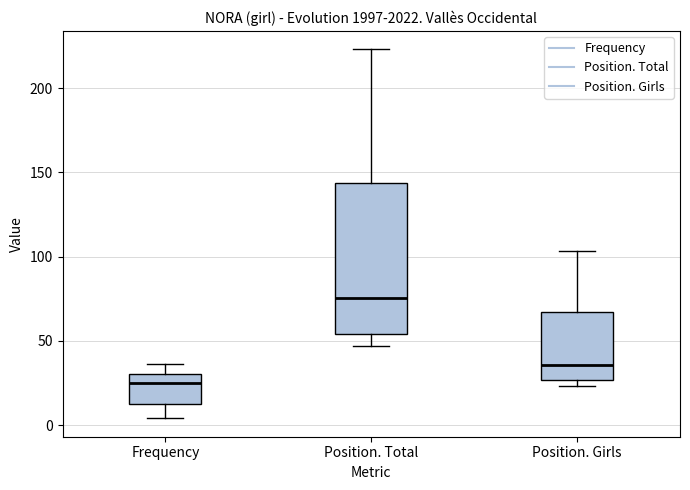

Which box has the lowest median line?

Frequency